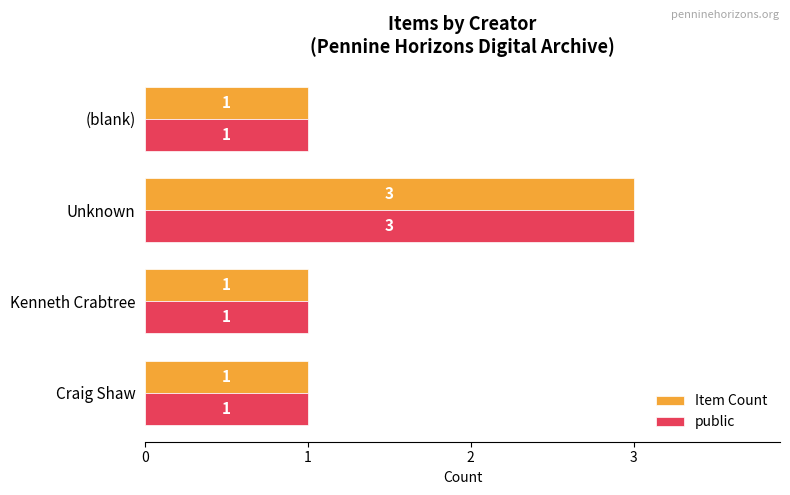

What is the greatest value displayed?

3